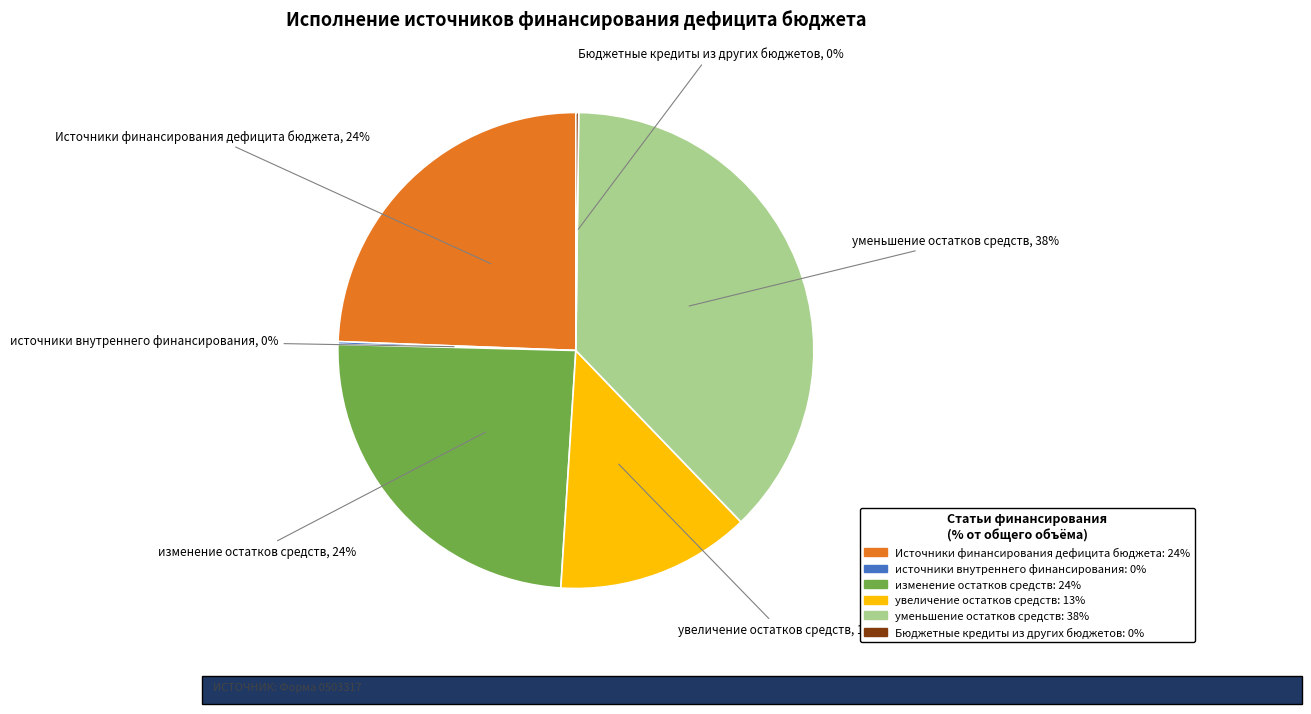

To the nearest percent, what is the average slice percentage?

17%